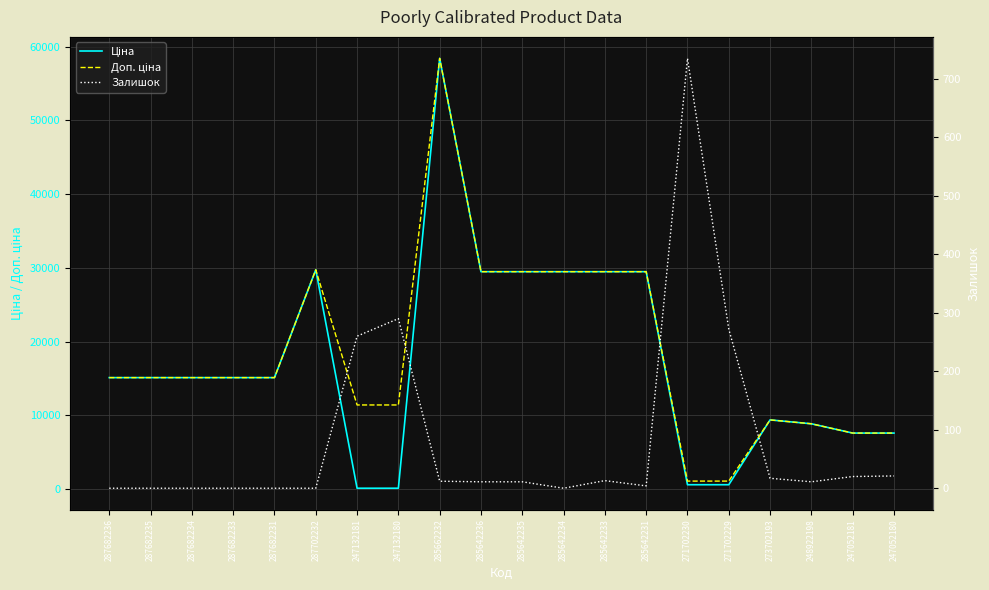

What is the greatest value displayed?

58426.5